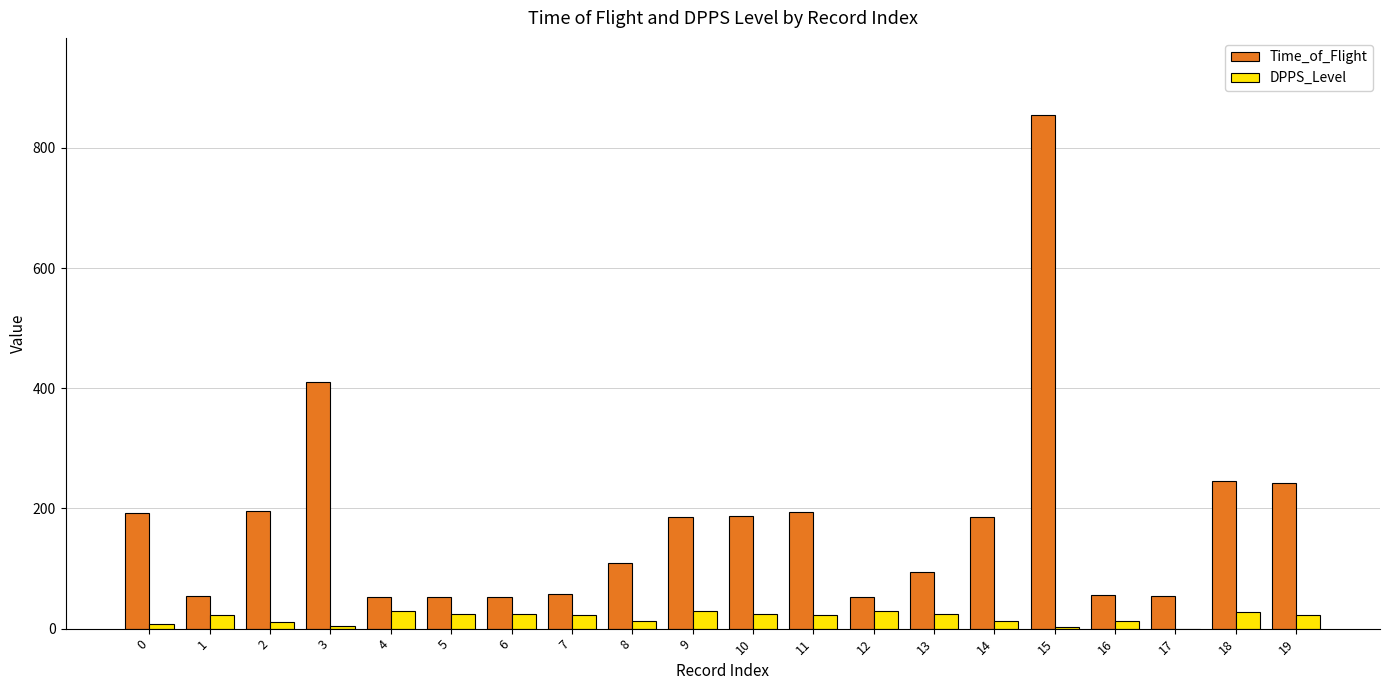

What is the sum of the DPPS_Level values at 9 and 15?

32